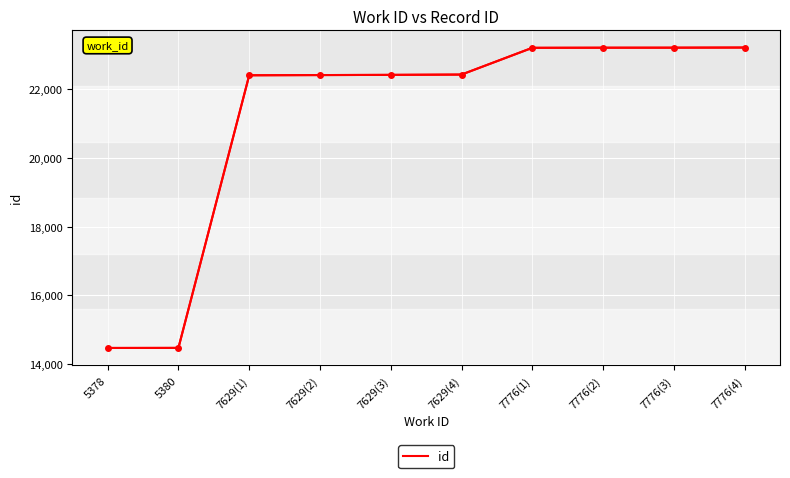

Approximately how many times larger is the value at 5380 compared to 5378?

1.0